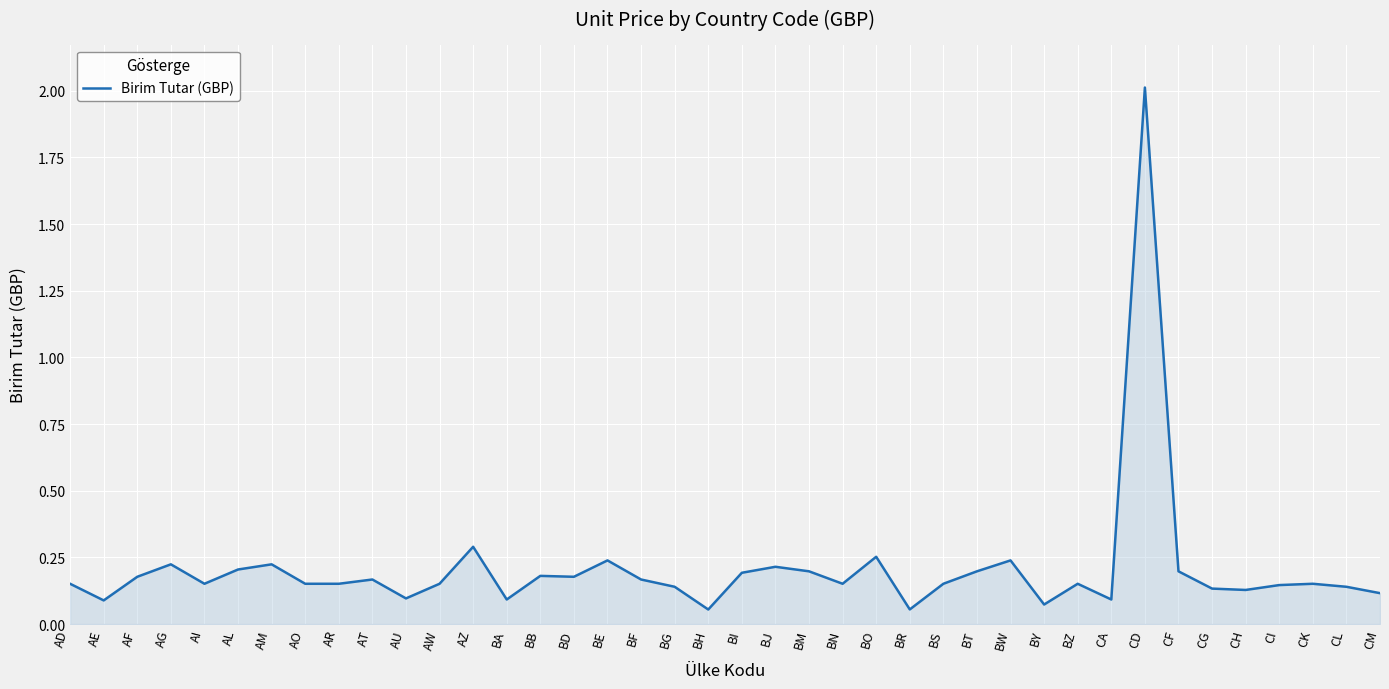

What is the change in value from BW to CD?

+1.8